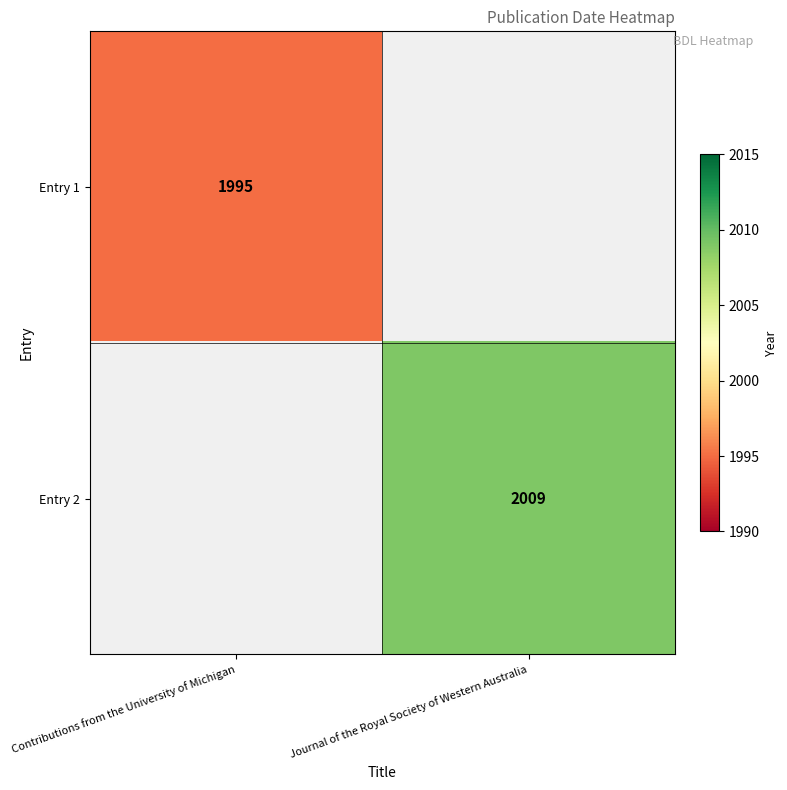

Is it true that Entry 2 equals 2009 at Journal of the Royal Society of Western Australia?

True